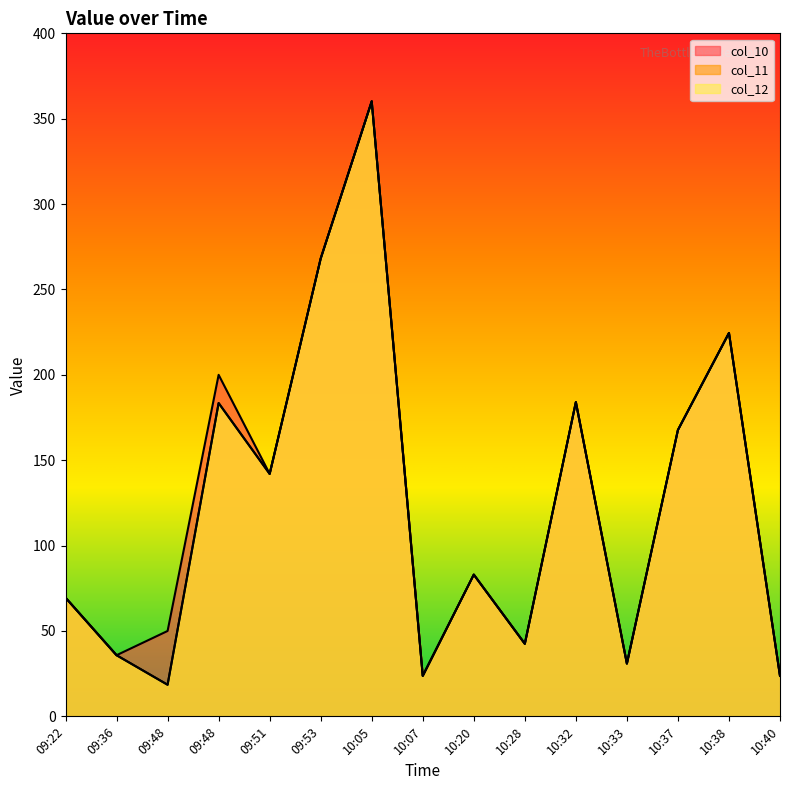

What are all the series names shown in the legend?

col_10, col_11, col_12